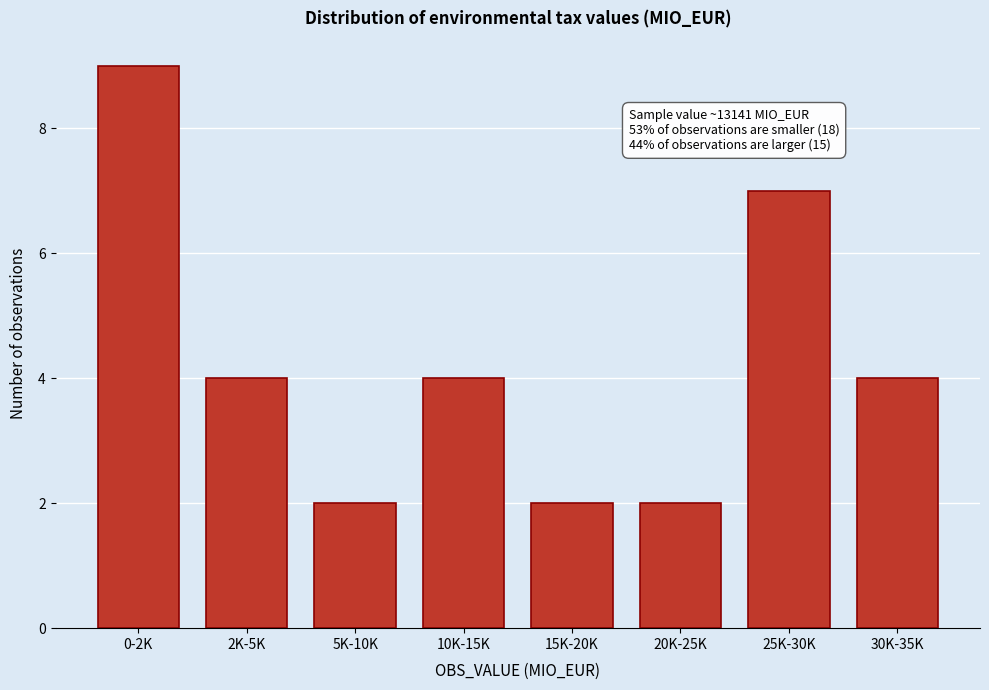

Reading left to right, list all the values displayed in this chart.

0-2K=9	2K-5K=4	5K-10K=2	10K-15K=4	15K-20K=2	20K-25K=2	25K-30K=7	30K-35K=4